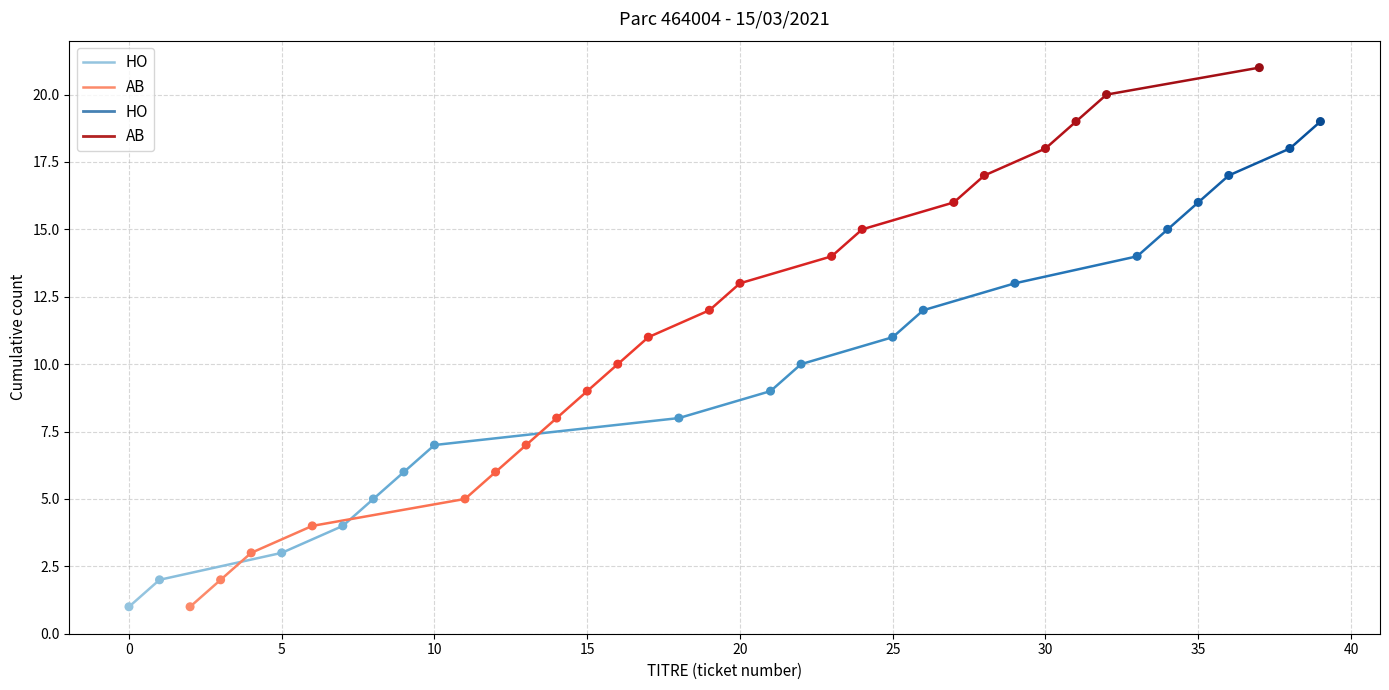

What are all the series names shown in the legend?

HO, AB